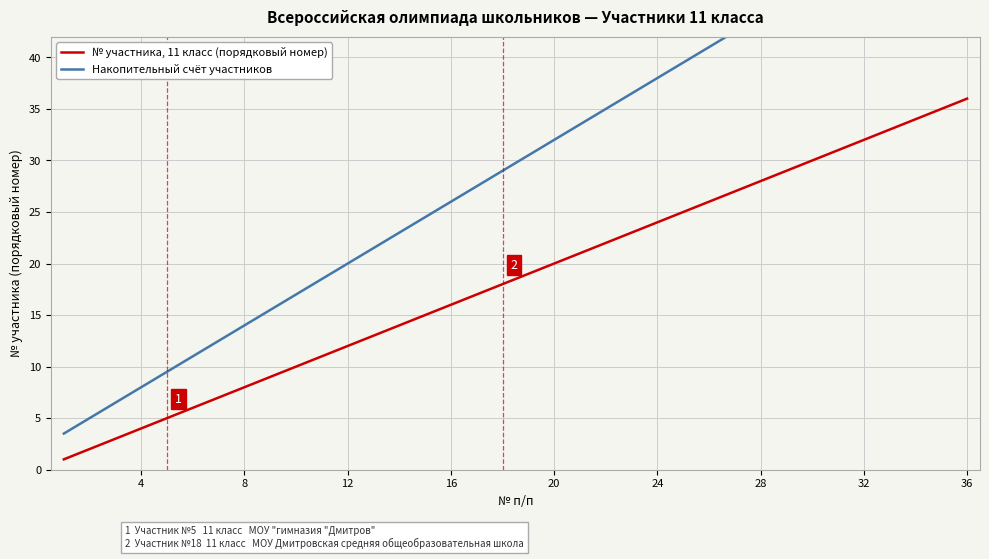

Reading left to right, extract all data points from this chart.

№ участника, 11 класс (порядковый номер): 1.0	2.0	3.0	4.0	5.0	6.0	7.0	8.0	9.0	10.0	11.0	12.0	13.0	14.0	15.0	16.0	17.0	18.0	19.0	20.0	21.0	22.0	23.0	24.0	25.0	26.0	27.0	28.0	29.0	30.0	31.0	32.0	33.0	34.0	35.0	36.0
Накопительный счёт участников: 3.5	5.0	6.5	8.0	9.5	11.0	12.5	14.0	15.5	17.0	18.5	20.0	21.5	23.0	24.5	26.0	27.5	29.0	30.5	32.0	33.5	35.0	36.5	38.0	39.5	41.0	42.5	44.0	45.5	47.0	48.5	50.0	51.5	53.0	54.5	56.0